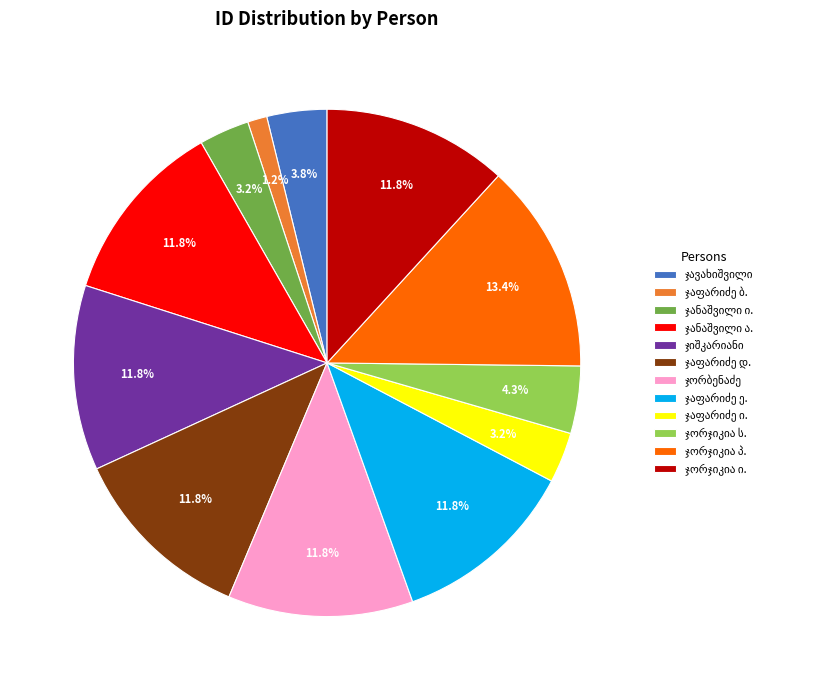

Does any single category account for the majority?

No